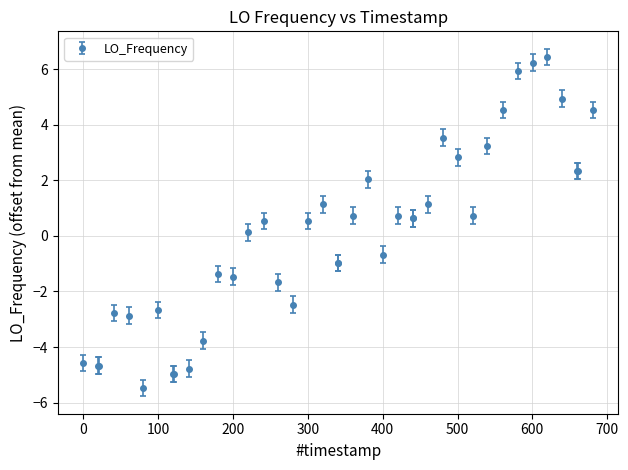

What is the value of the 22nd point from the left?

0.7